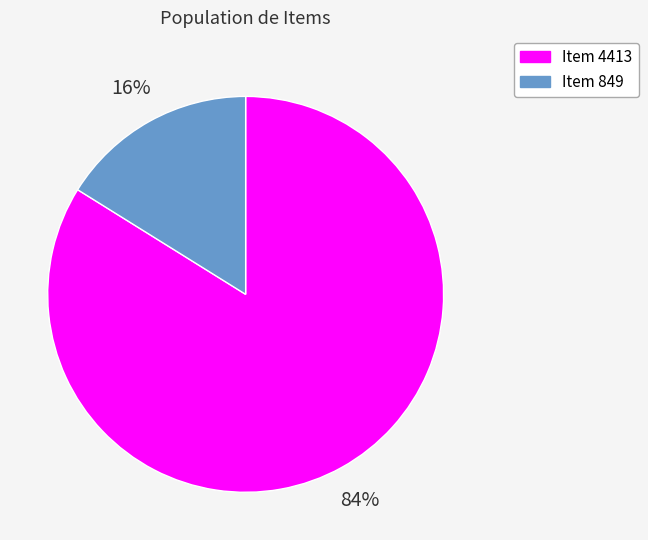

Which has a higher value, Item 4413 or Item 849?

Item 4413